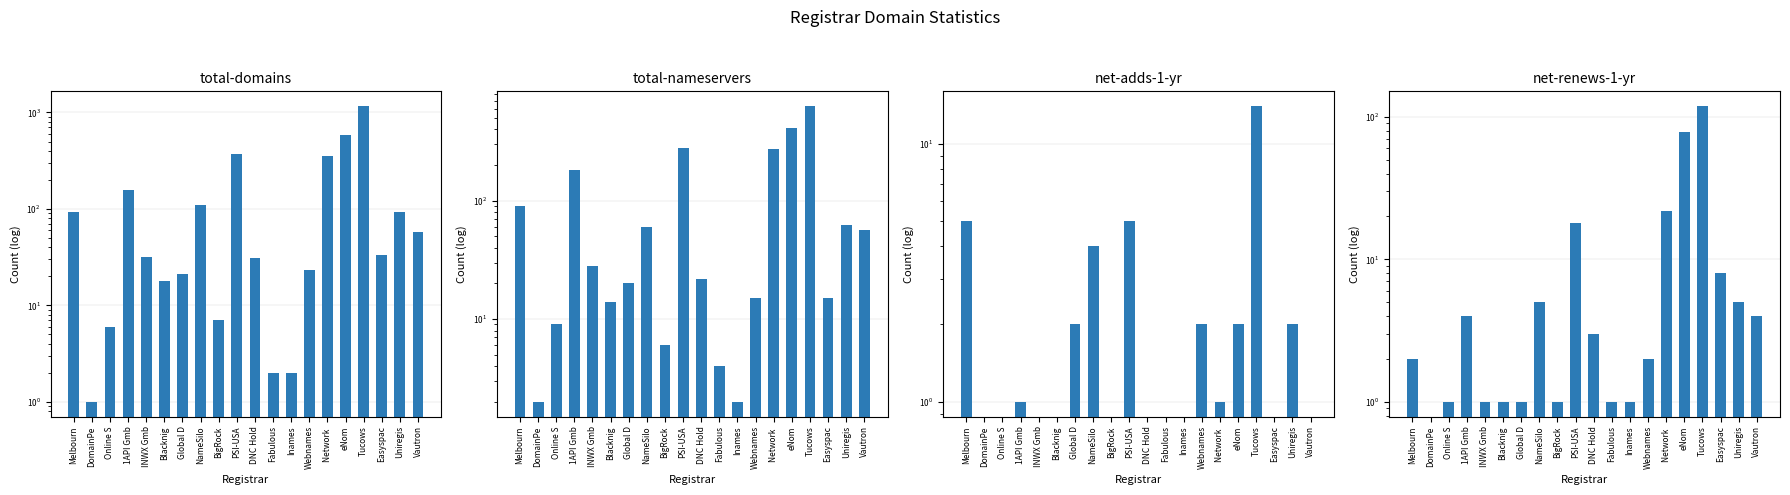

Between Easyspac and 1API Gmb, which is larger?

1API Gmb